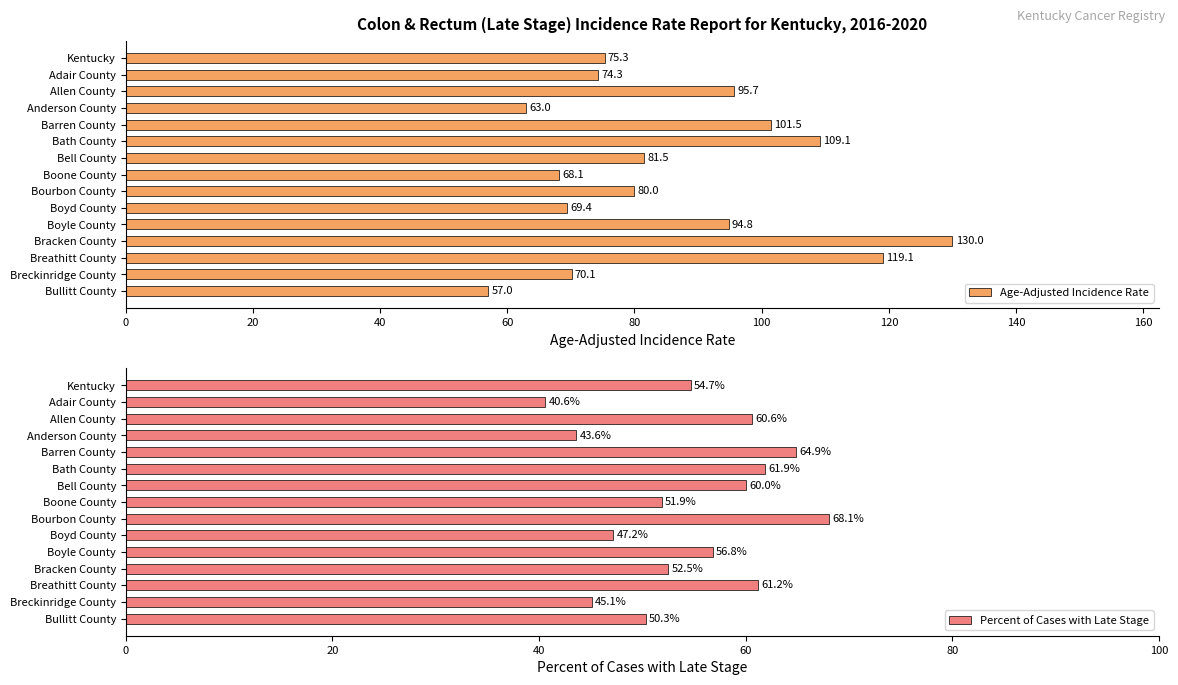

The Age-Adjusted Incidence Rate series shows 131.5 at Boyle County. True or false?

False